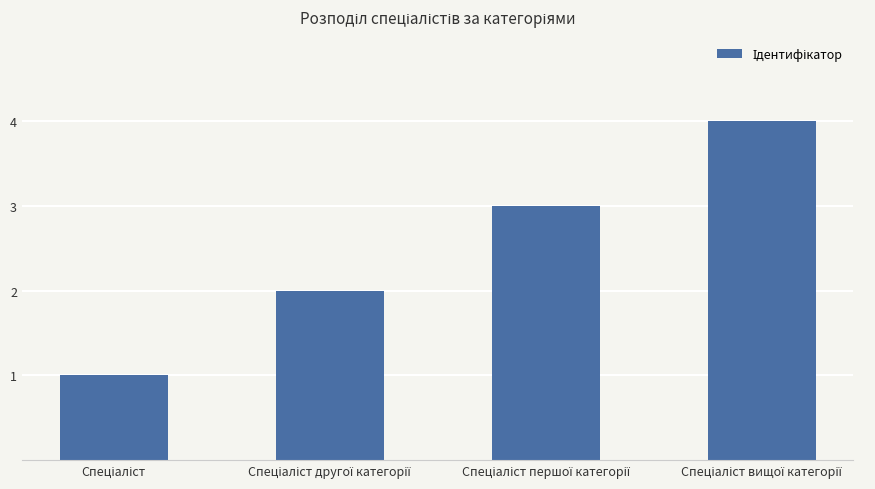

What is the maximum value shown in the chart?

4